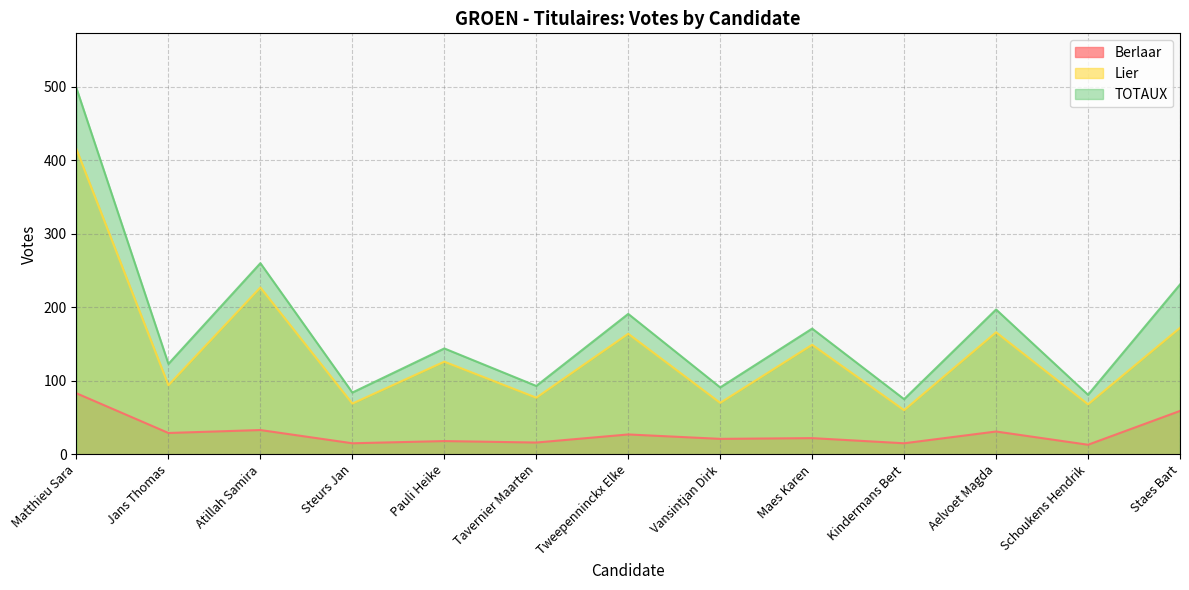

True or false: Lier and TOTAUX cross at least once.

False